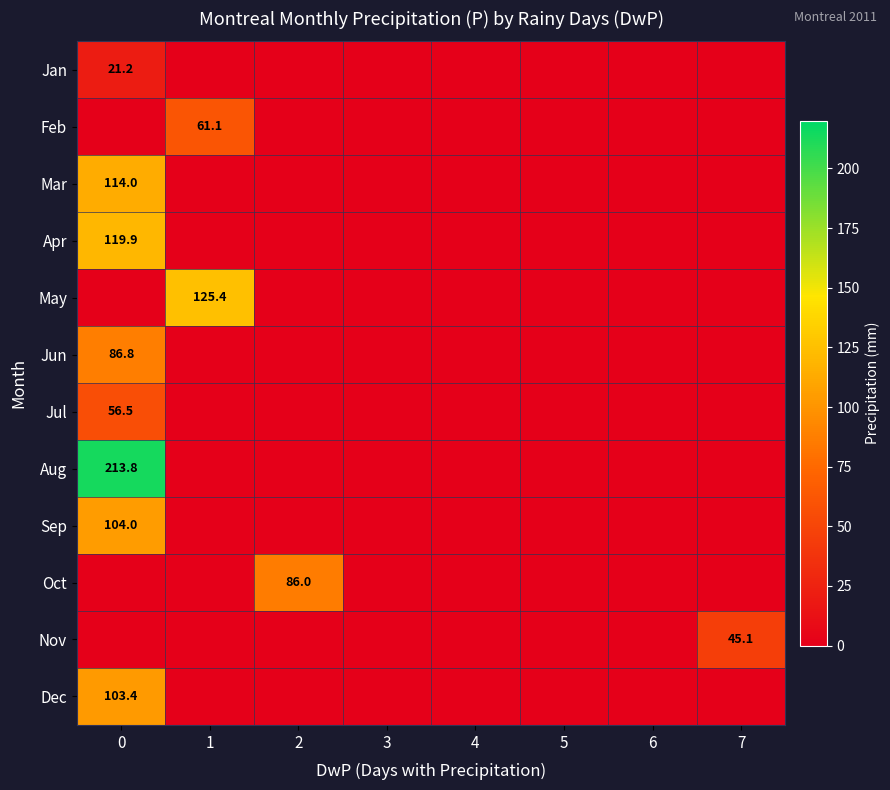

Which series has the largest total across all categories?

Aug